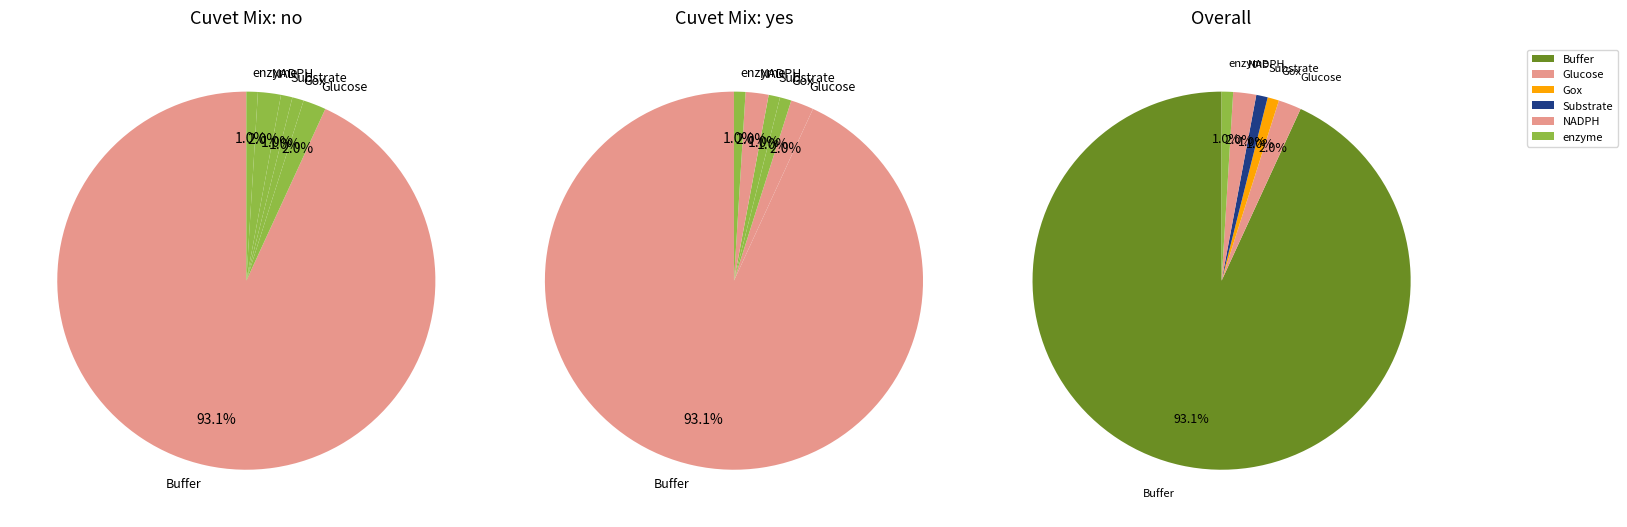

What portion of the pie excludes enzyme?

99.0%